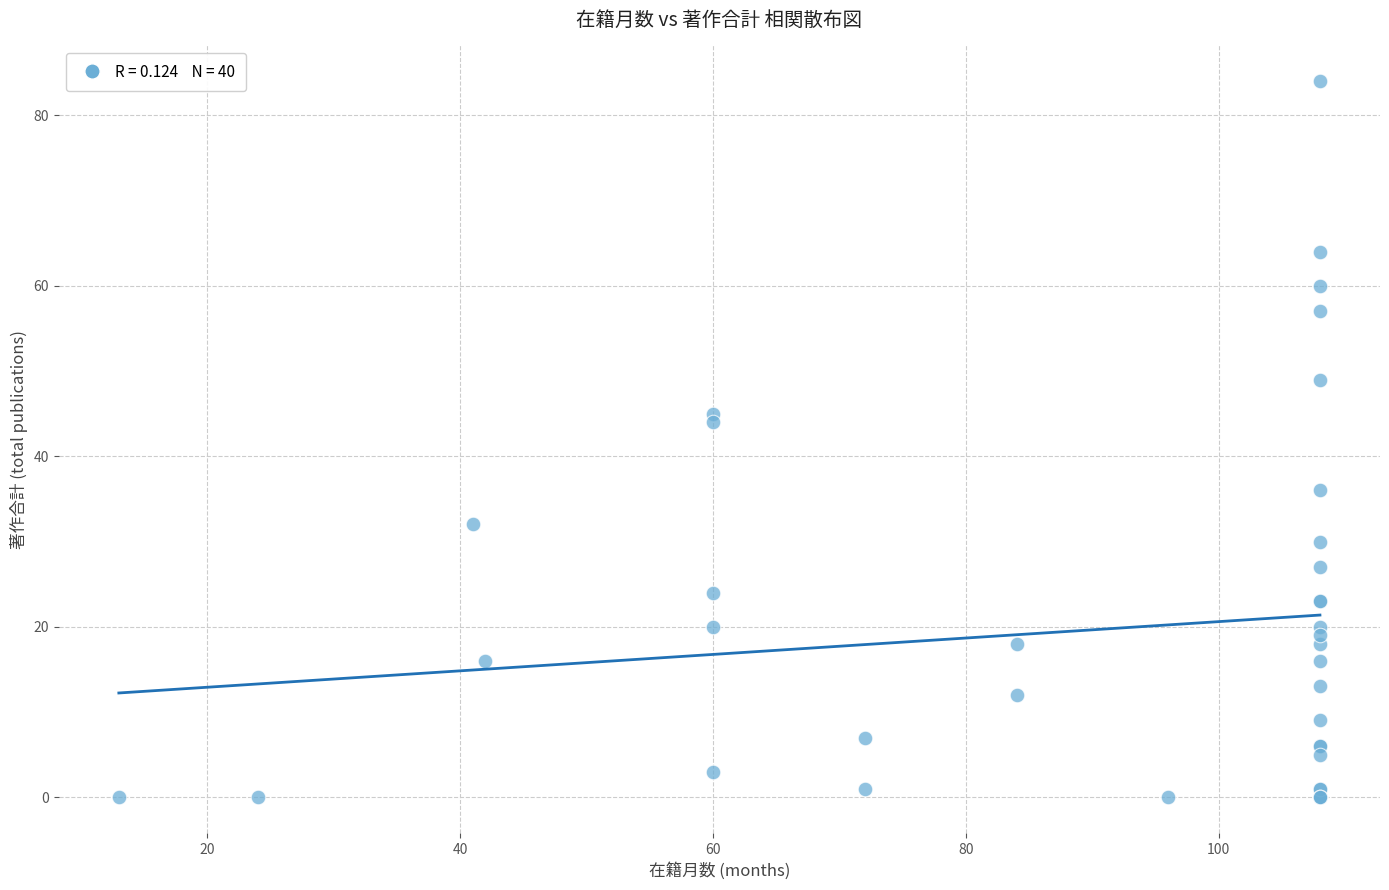

What Y value in the scatter plot is closest to 42?

44